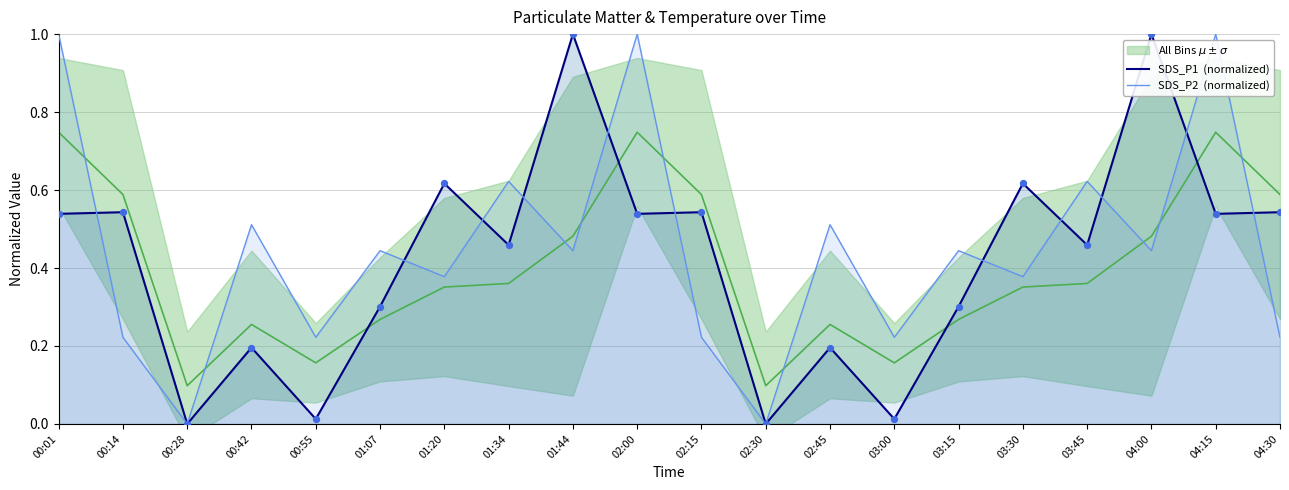

At how many categories does at least one series exceed 0?

18